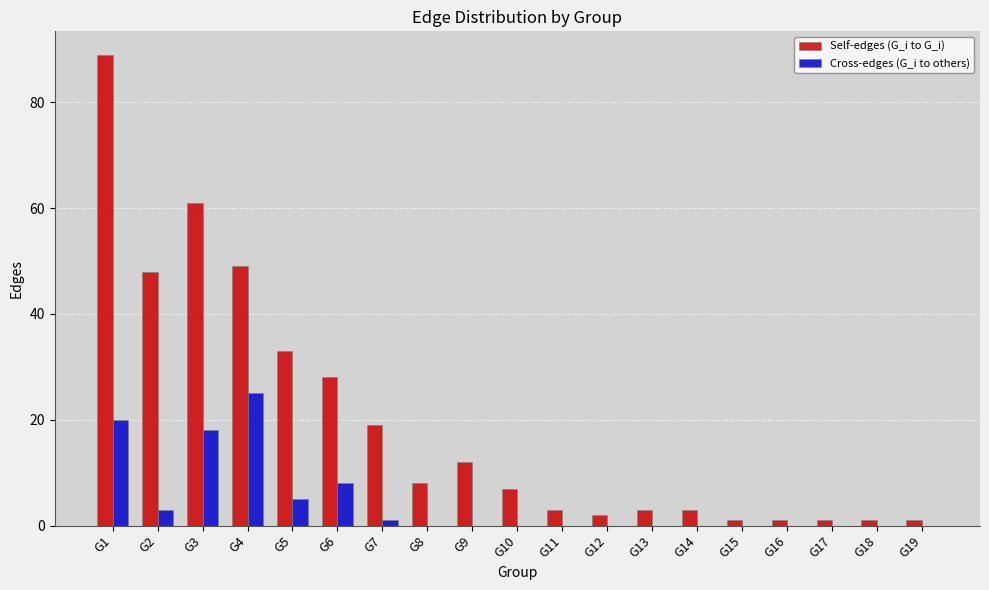

Between G7 and G9, which series saw the biggest shift?

Self-edges (G_i to G_i)